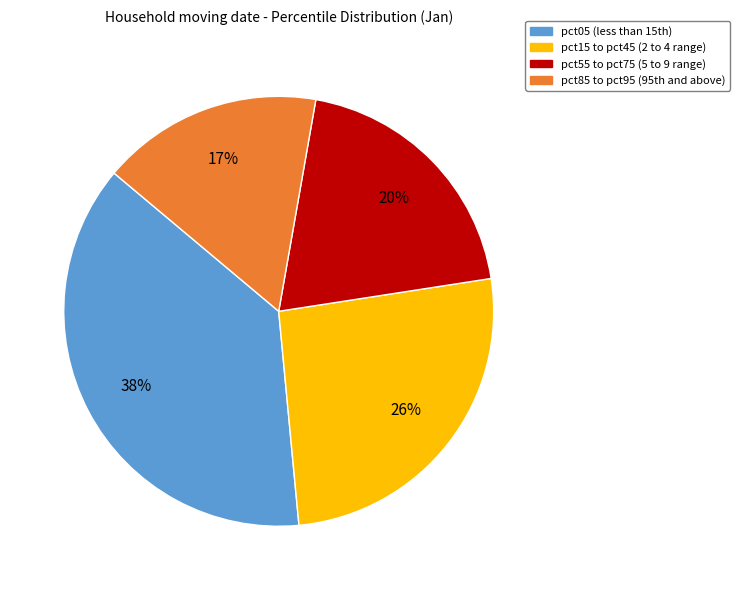

How many segments does this pie chart have?

4